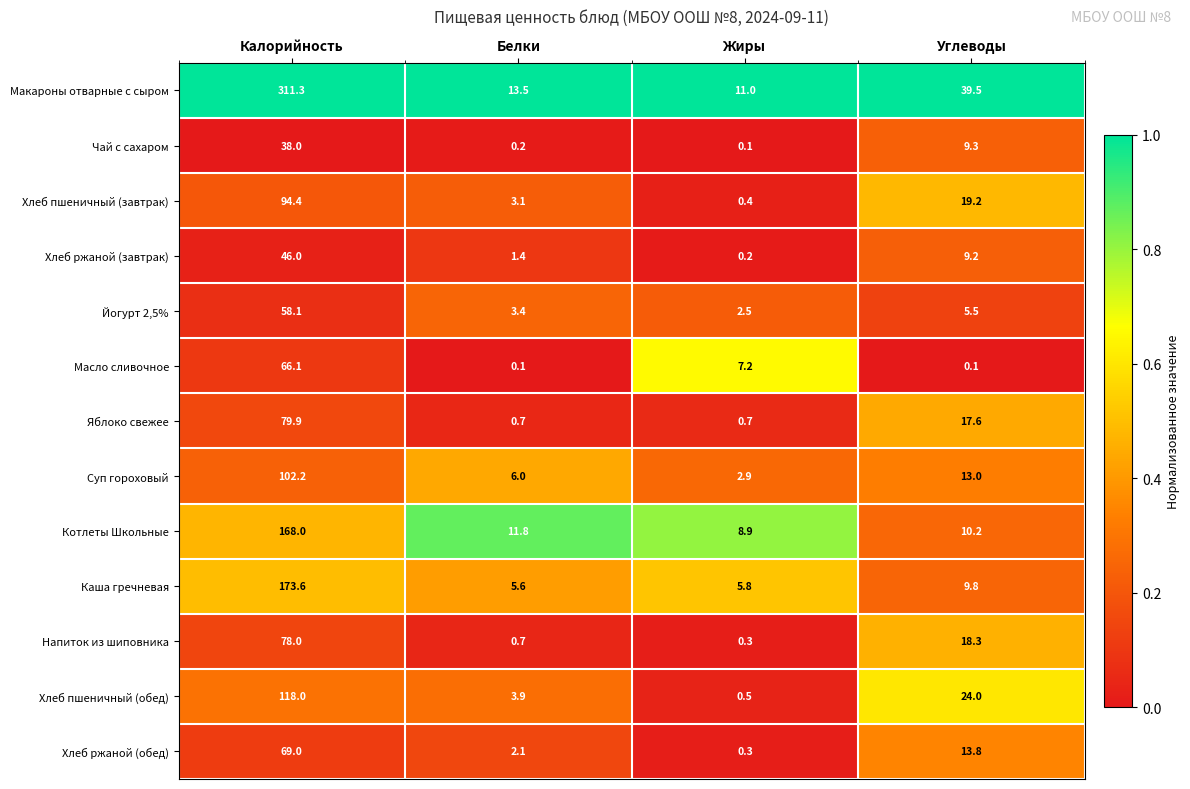

Count the number of data series in this chart.

13